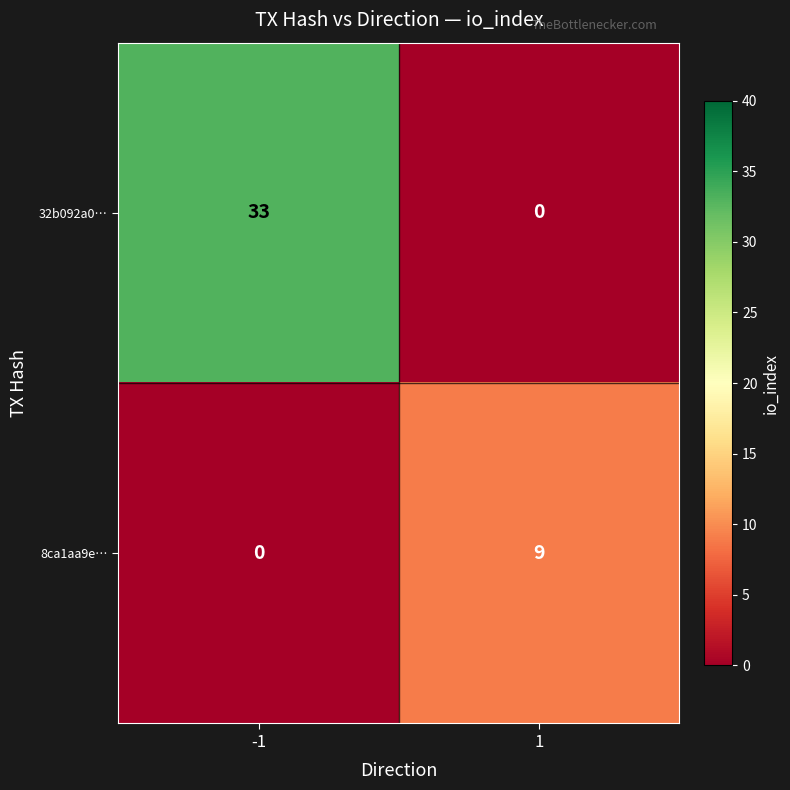

What is the total value across all series at -1?

33